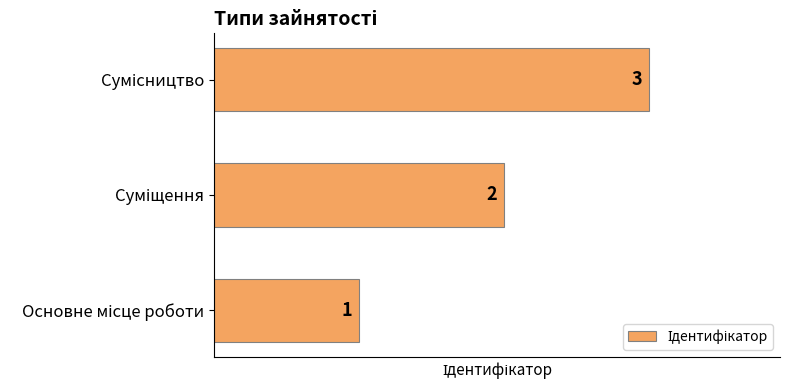

What is the greatest value displayed?

3